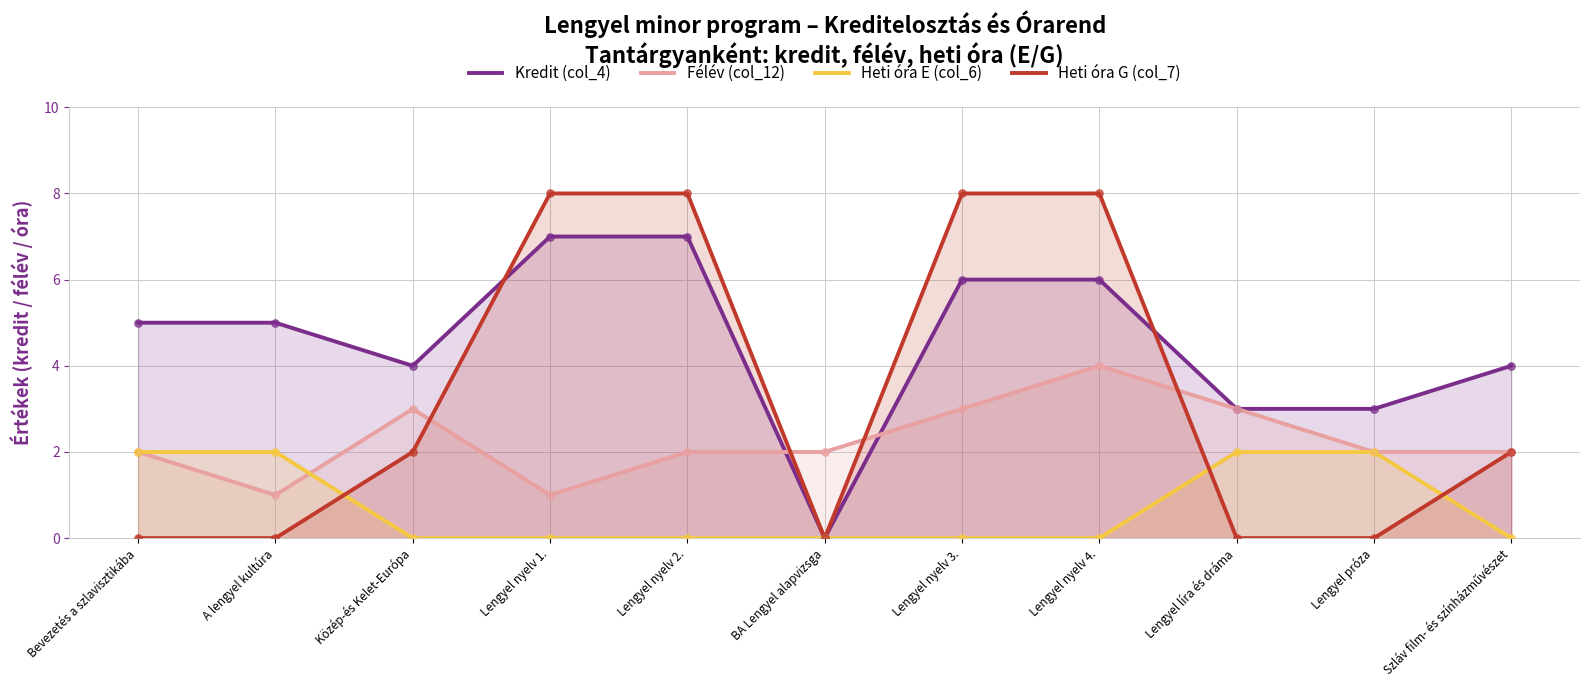

Which series has the largest Y range (max minus min)?

Heti óra G (col_7)